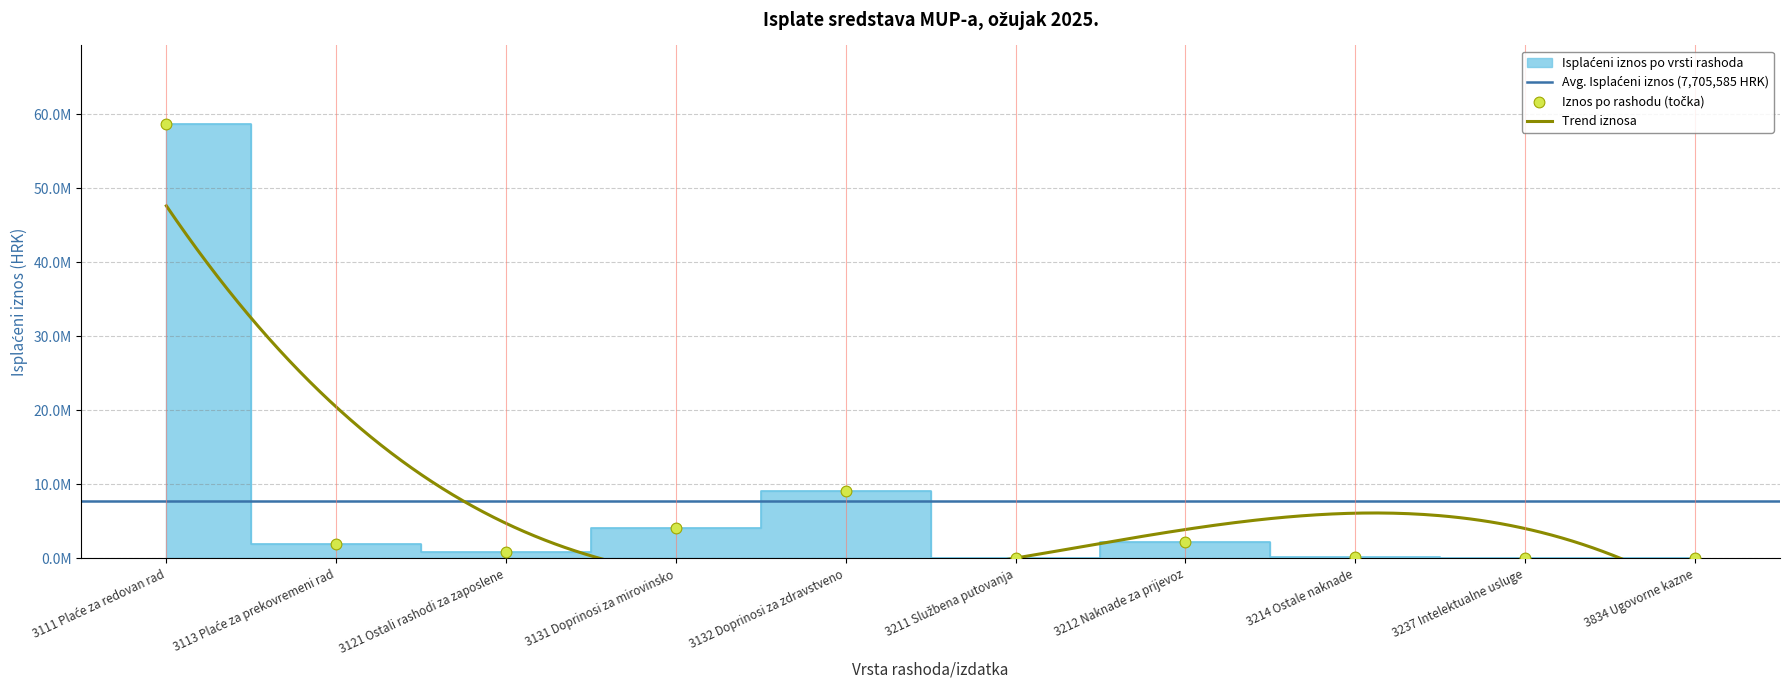

What is the change in value from 3132 Doprinosi za zdravstveno to 3211 Službena putovanja?

-9099667.9